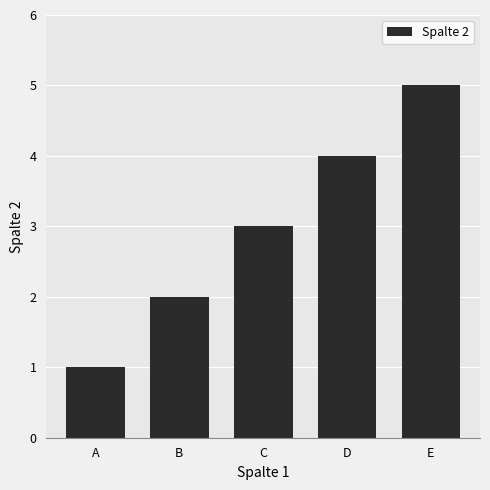

Reading left to right, what are all the values shown in this chart?

A=1	B=2	C=3	D=4	E=5